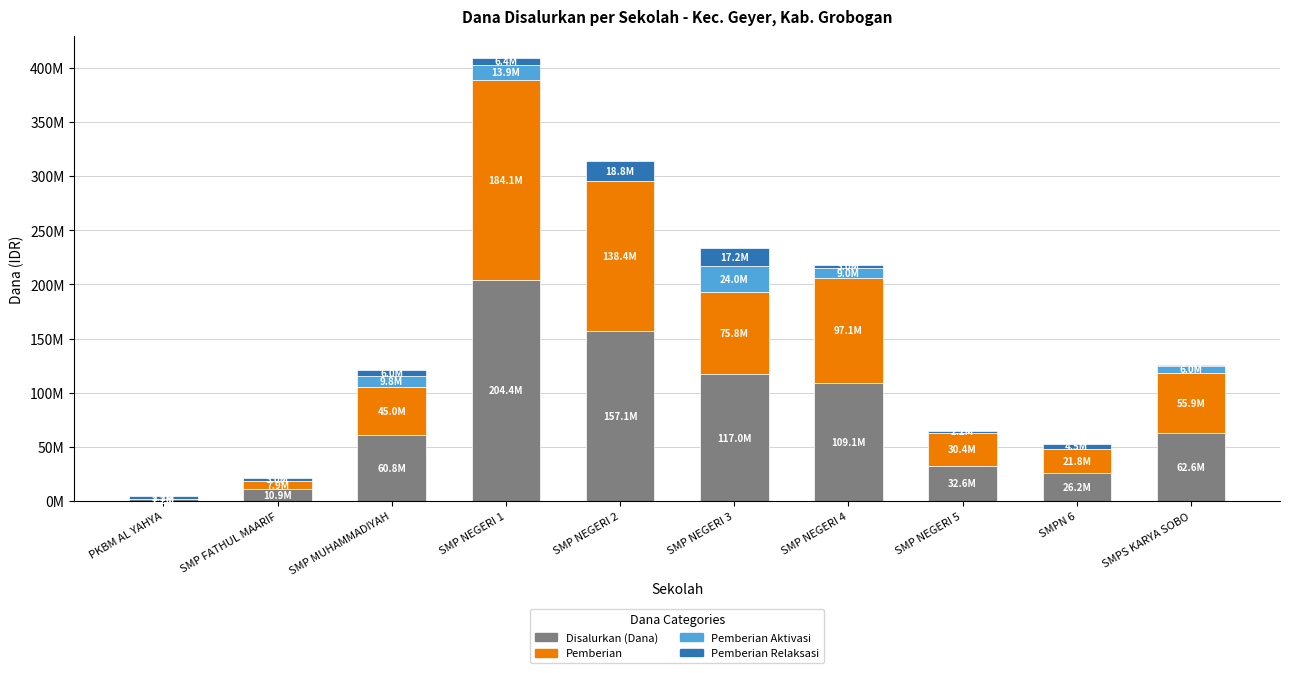

What is the difference between the Pemberian Relaksasi values at SMPS KARYA SOBO and SMP NEGERI 5?

1500000